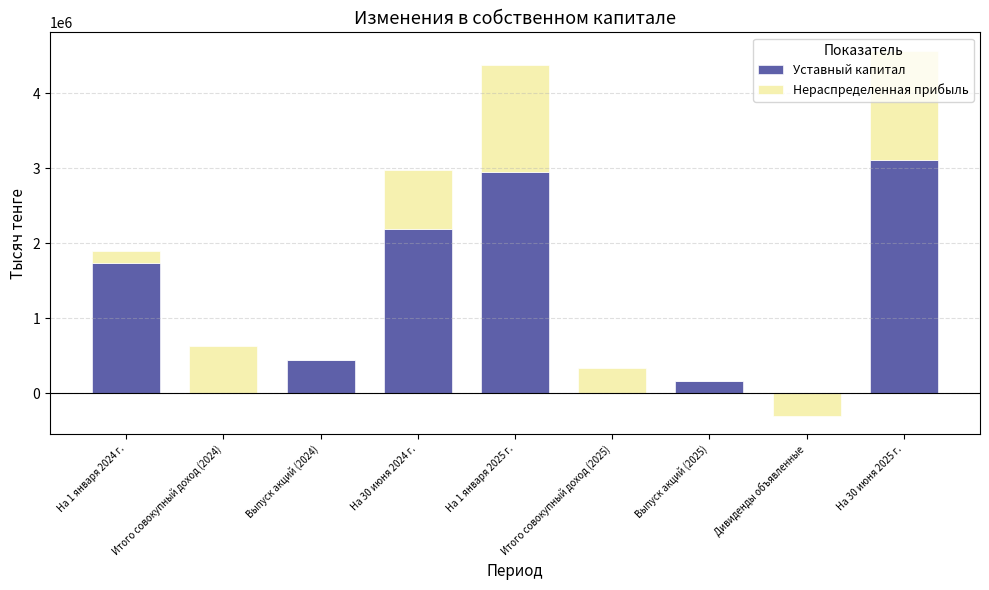

How many positive values does the Нераспределенная прибыль series have?

6